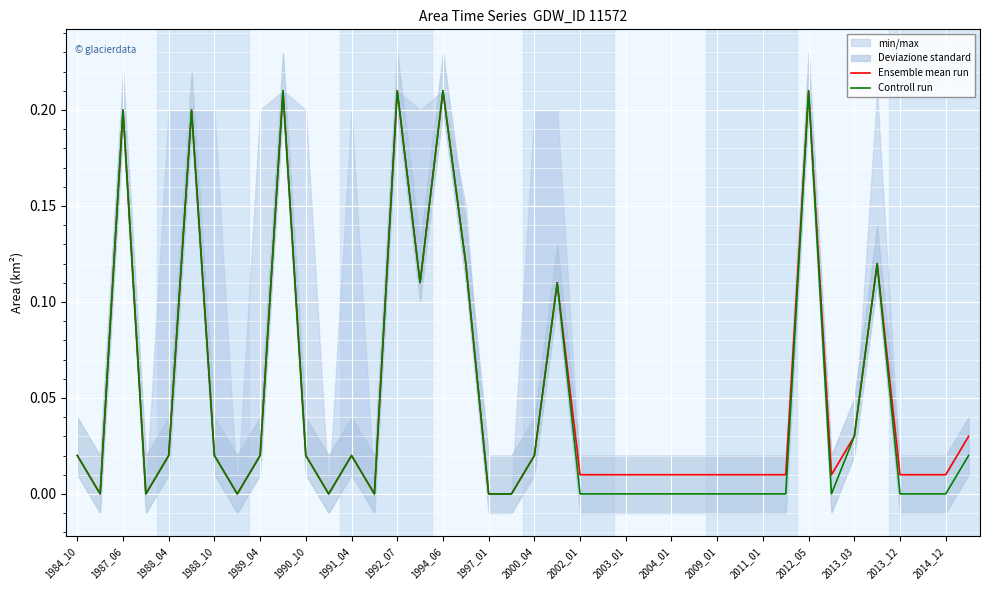

Which series has the largest total across all categories?

Ensemble mean run